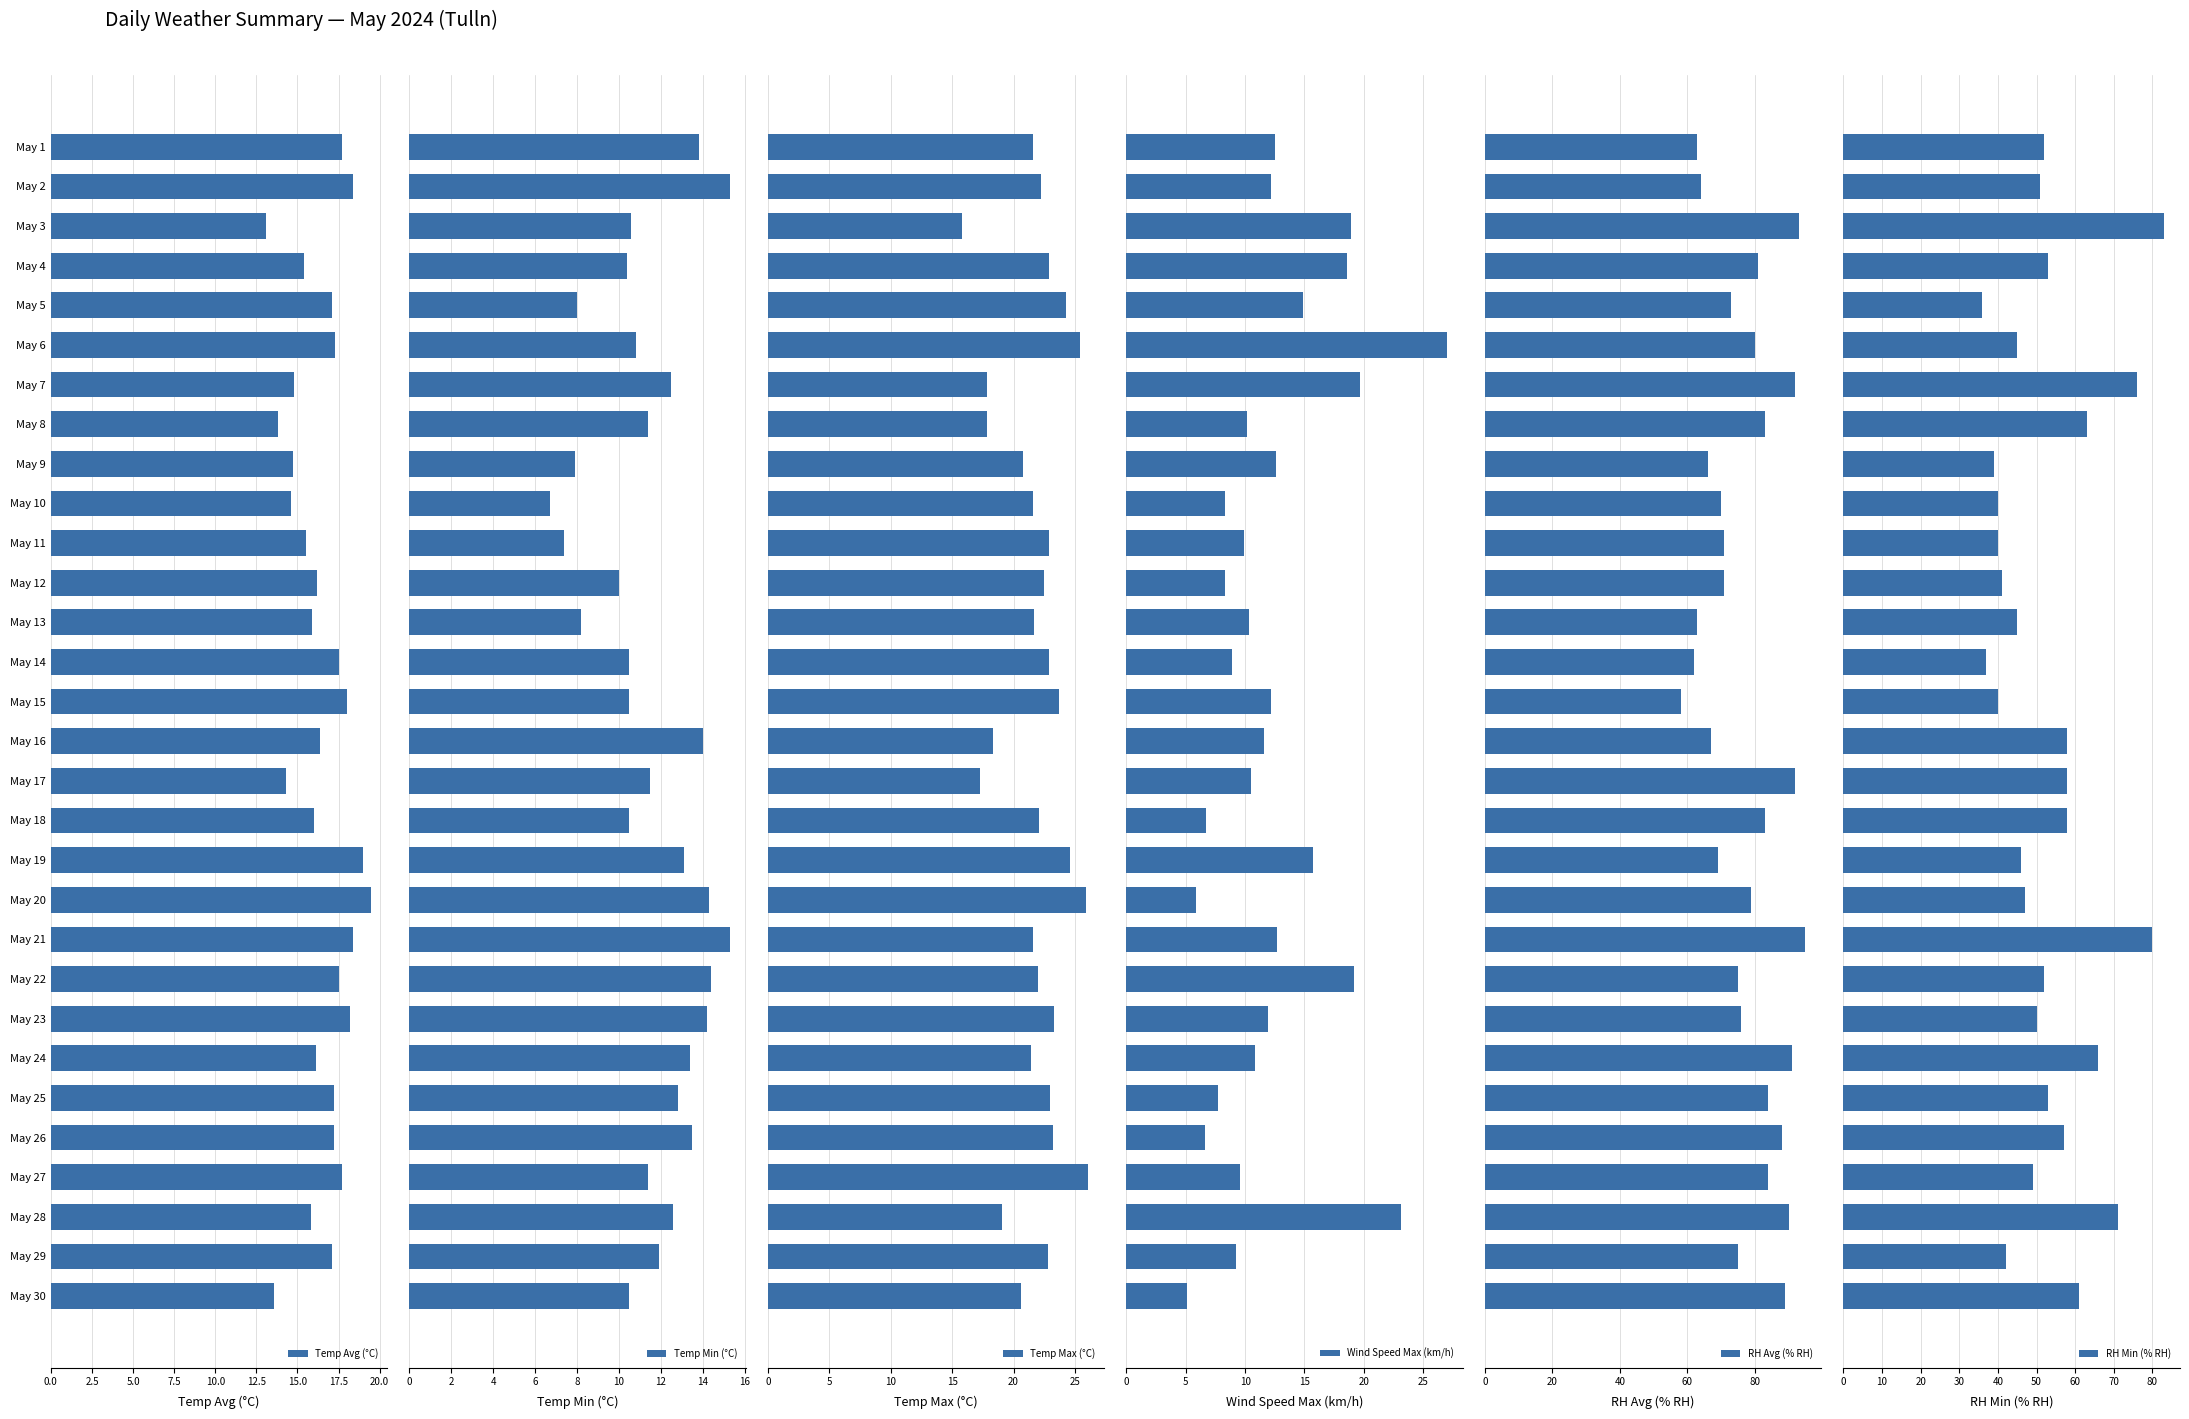

What is the highest value of the Temp Avg (°C) series?

19.5